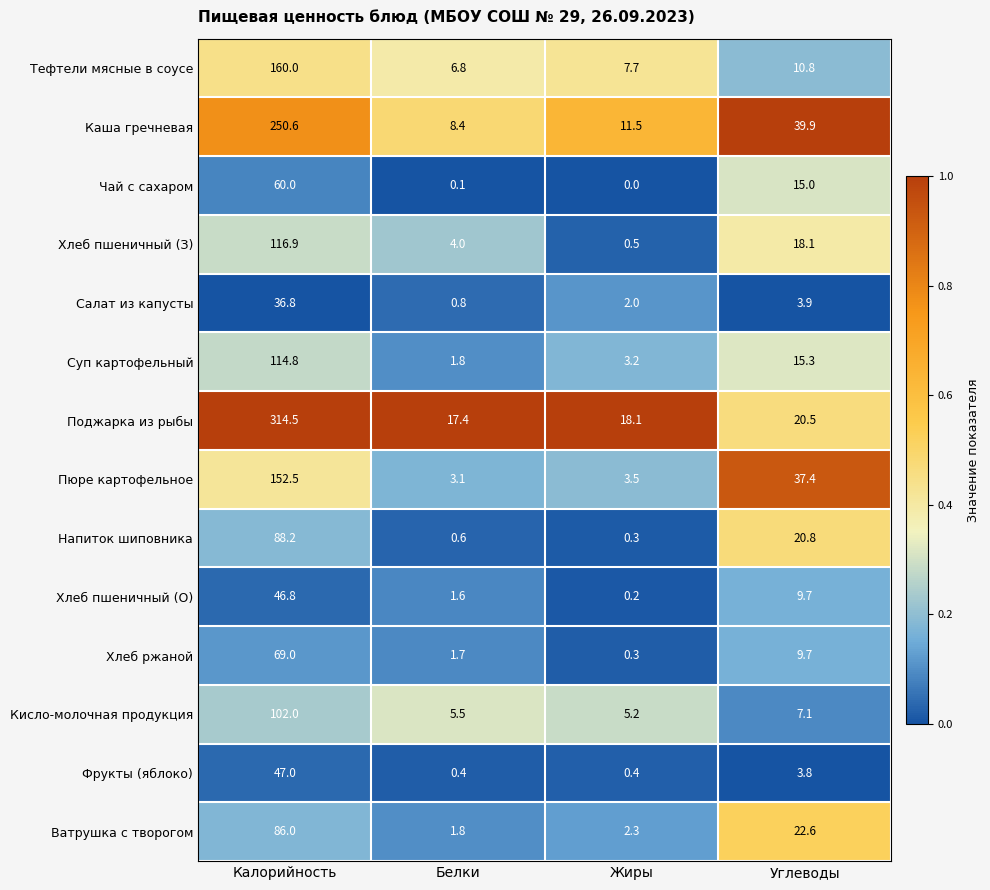

What is the sum of the Пюре картофельное values at Белки and Калорийность?

155.6